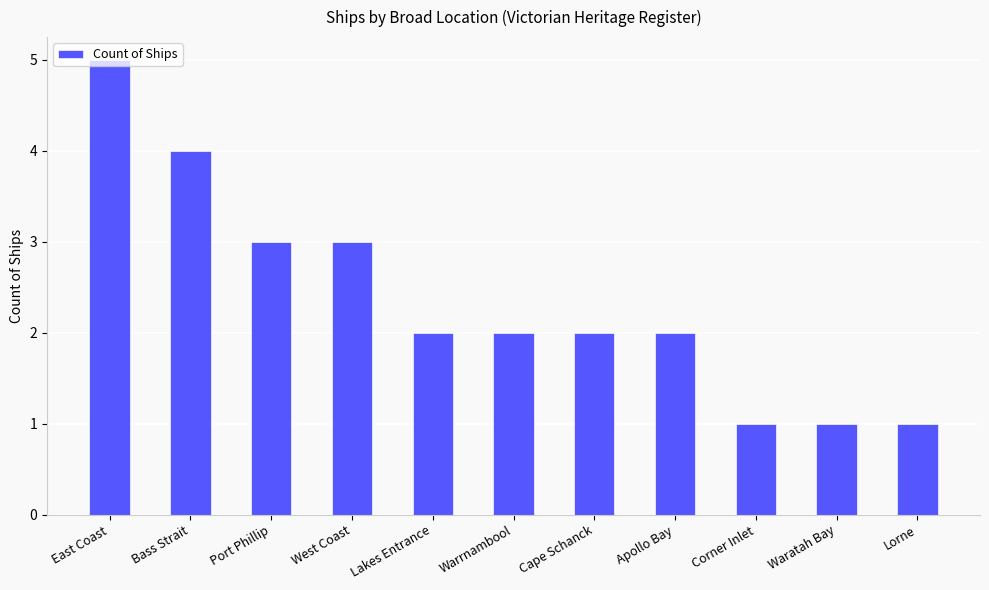

True or false: the data shows 3 at Warrnambool.

False